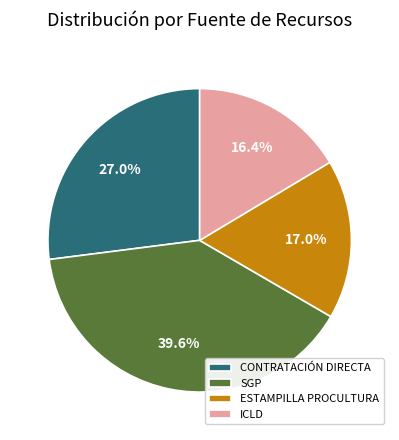

How much of the chart is everything except ICLD?

83.6%